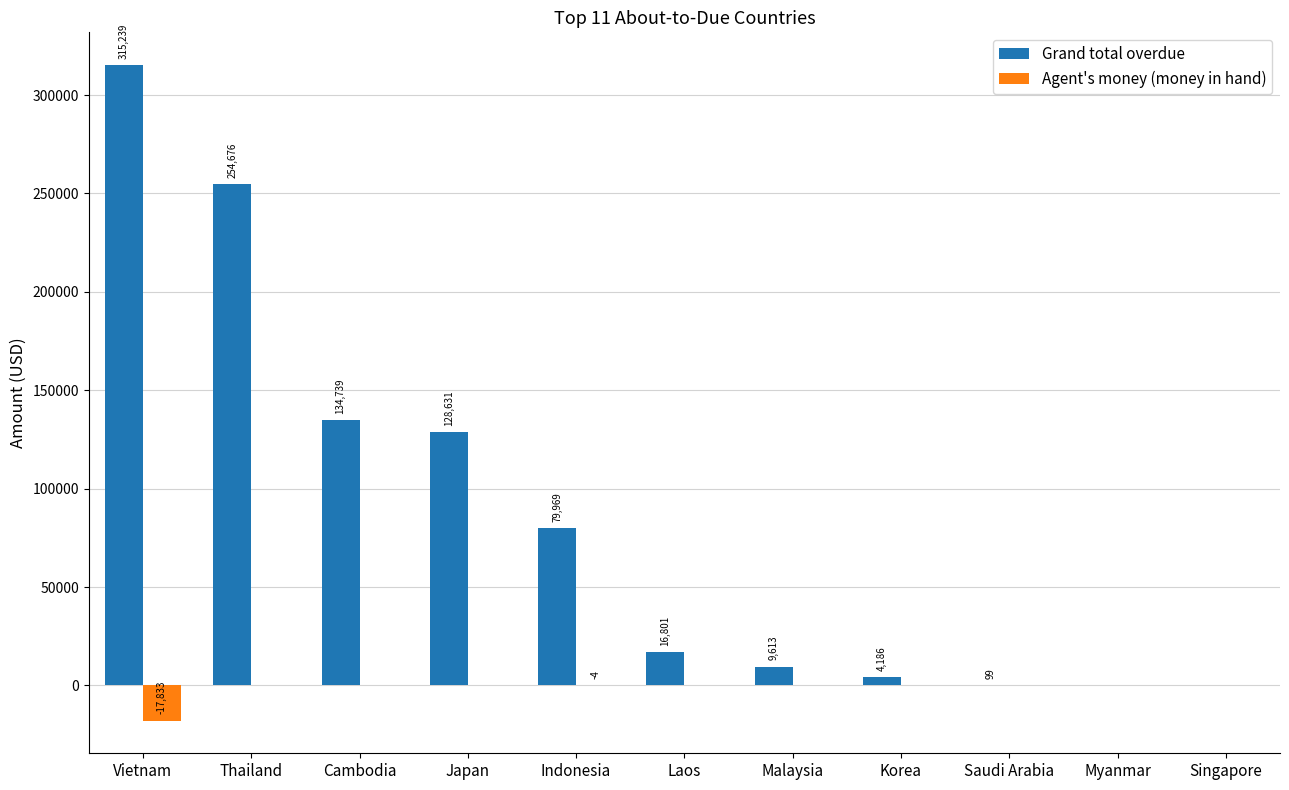

Which series has the widest spread of values?

Grand total overdue